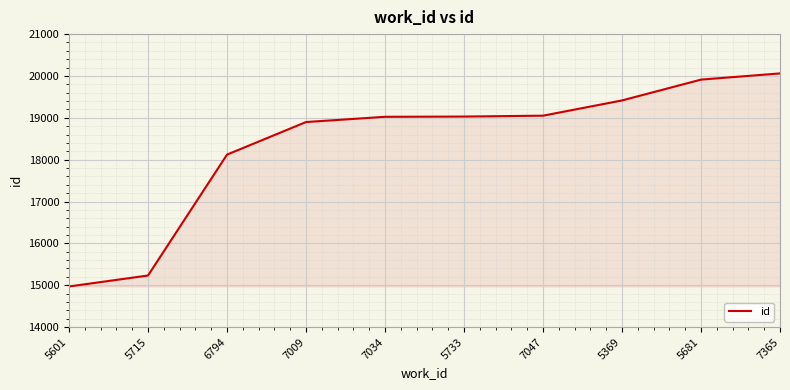

What is the difference between the values at 7009 and 5715?

3667